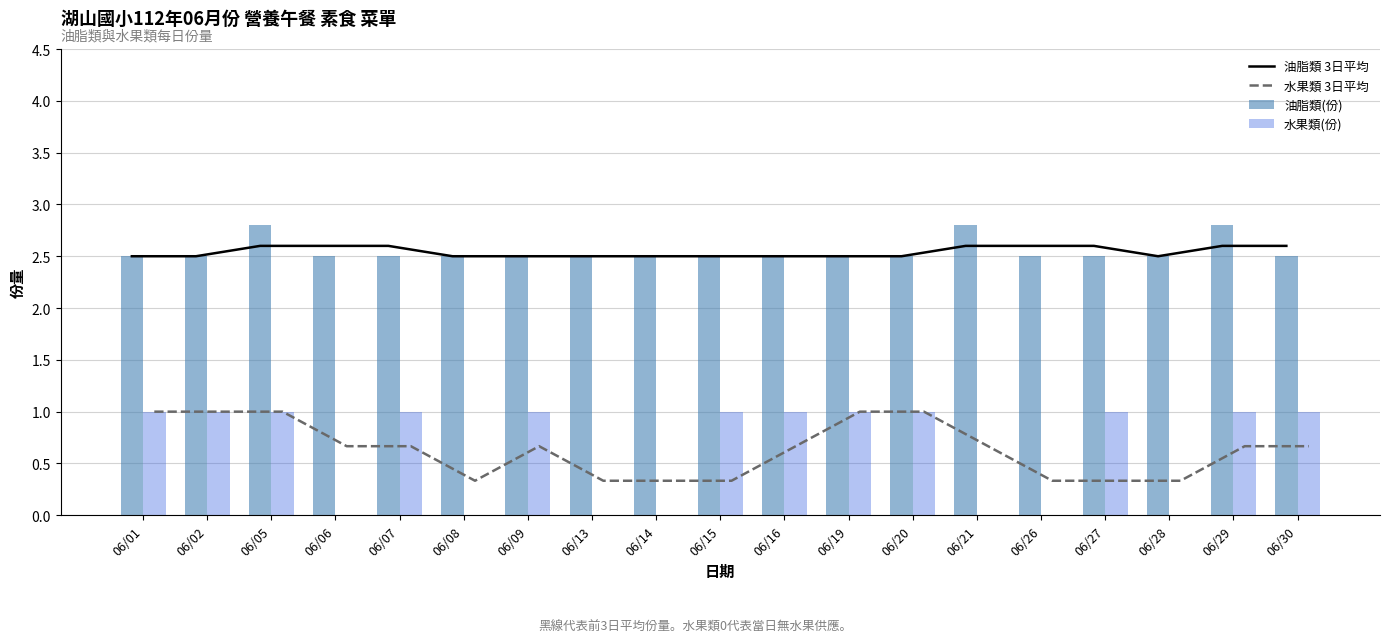

Count the 水果類 3日平均 values in the range 0 to 1.

19